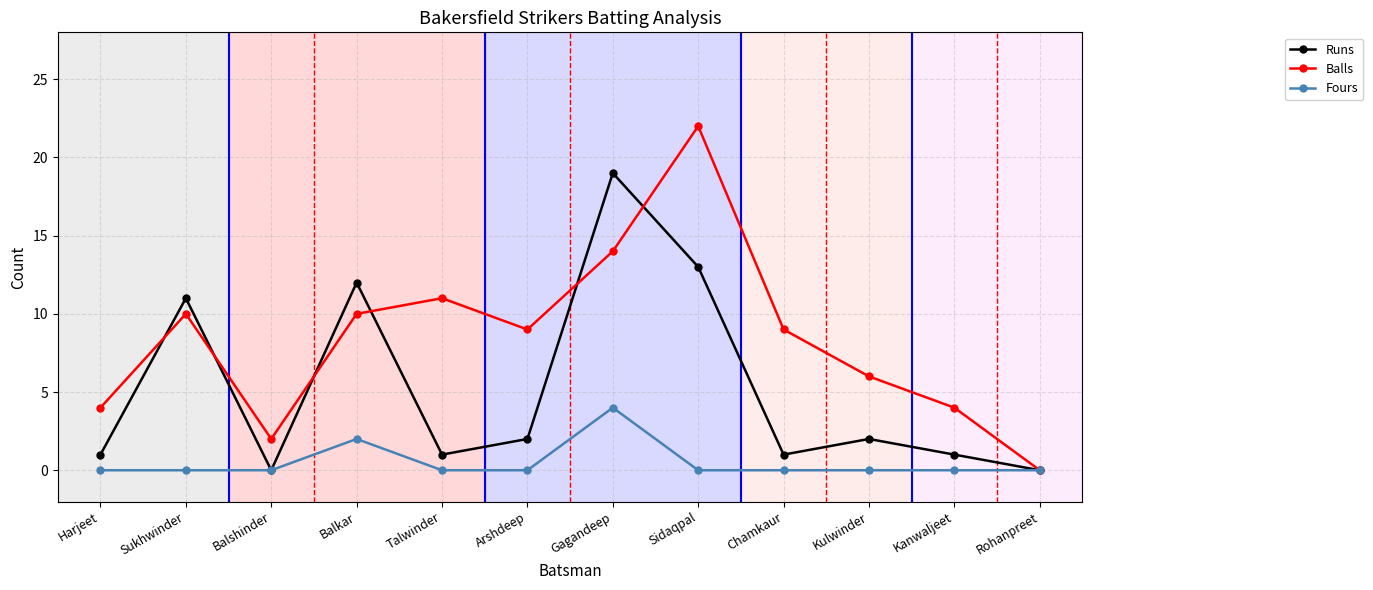

What position from the left is Balshinder?

3